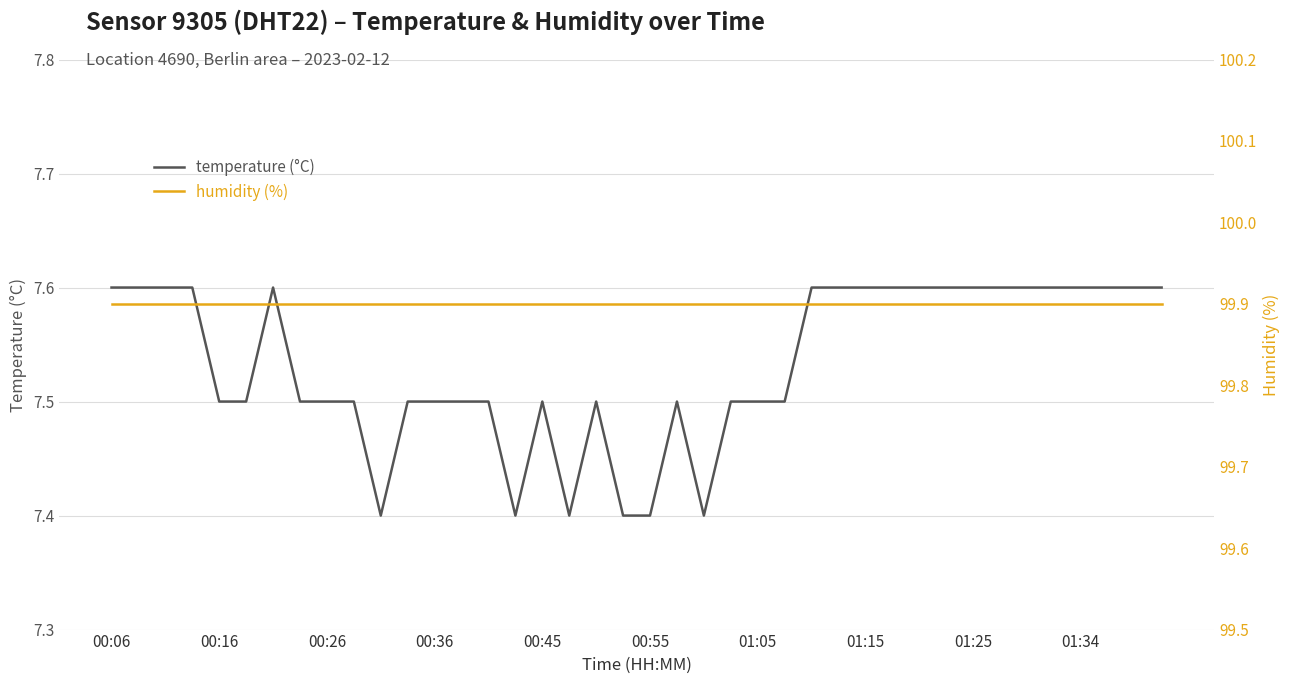

What is the total value across all series at 25?

107.4